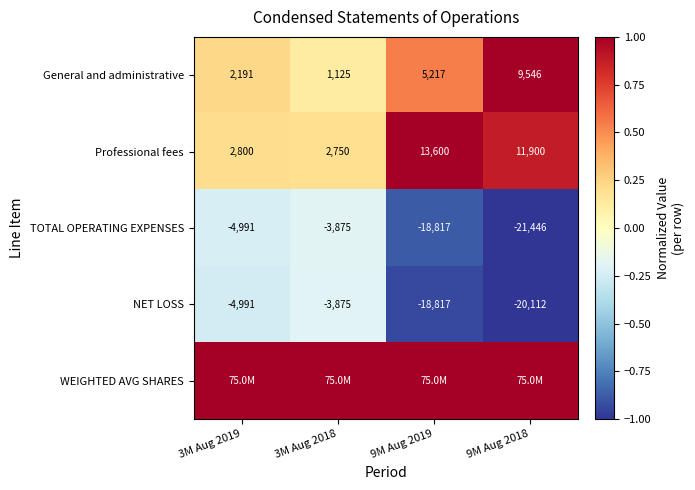

Which category has the lowest value in the NET LOSS series?

9M Aug 2018